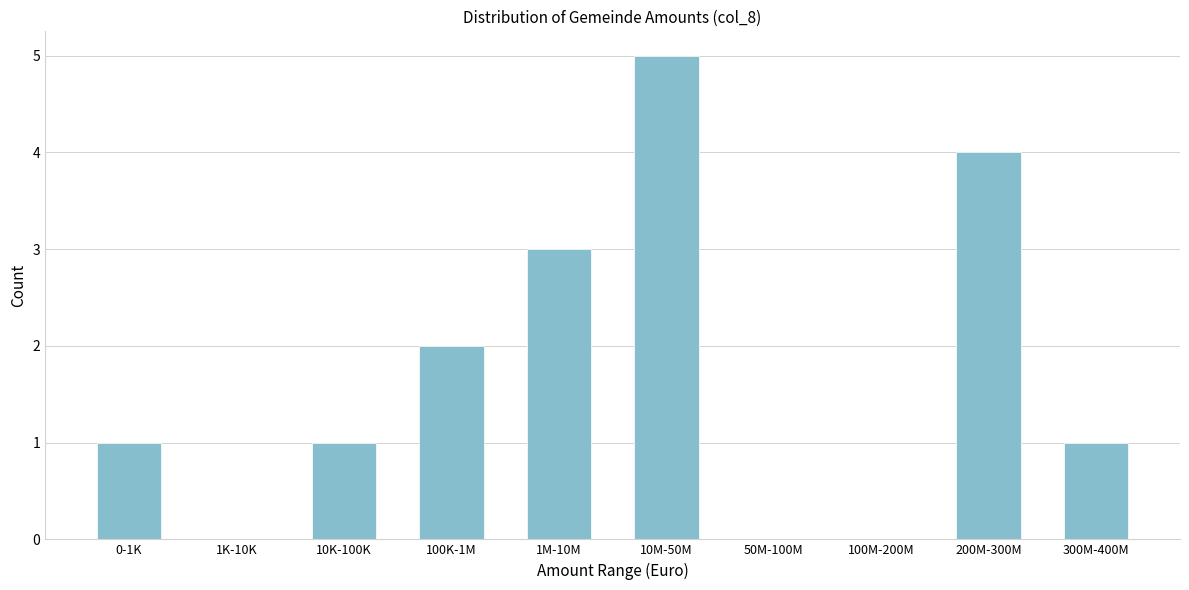

Reading left to right, what are all the values shown in this chart?

0-1K=1	1K-10K=0	10K-100K=1	100K-1M=2	1M-10M=3	10M-50M=5	50M-100M=0	100M-200M=0	200M-300M=4	300M-400M=1